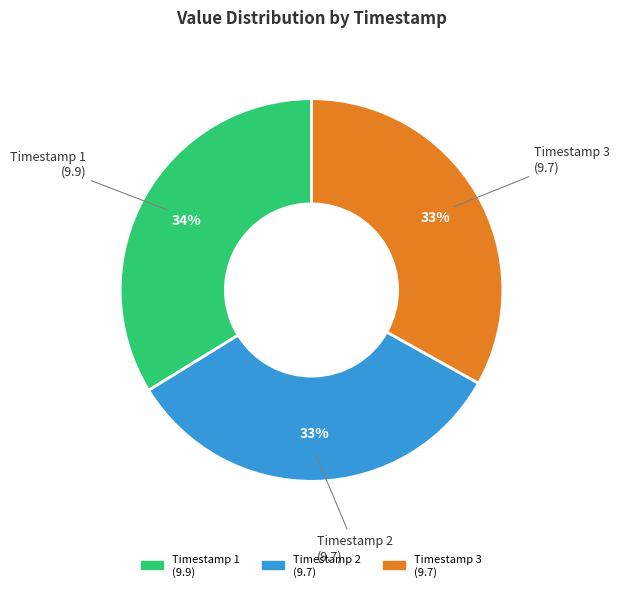

Is there a majority slice in this chart?

No